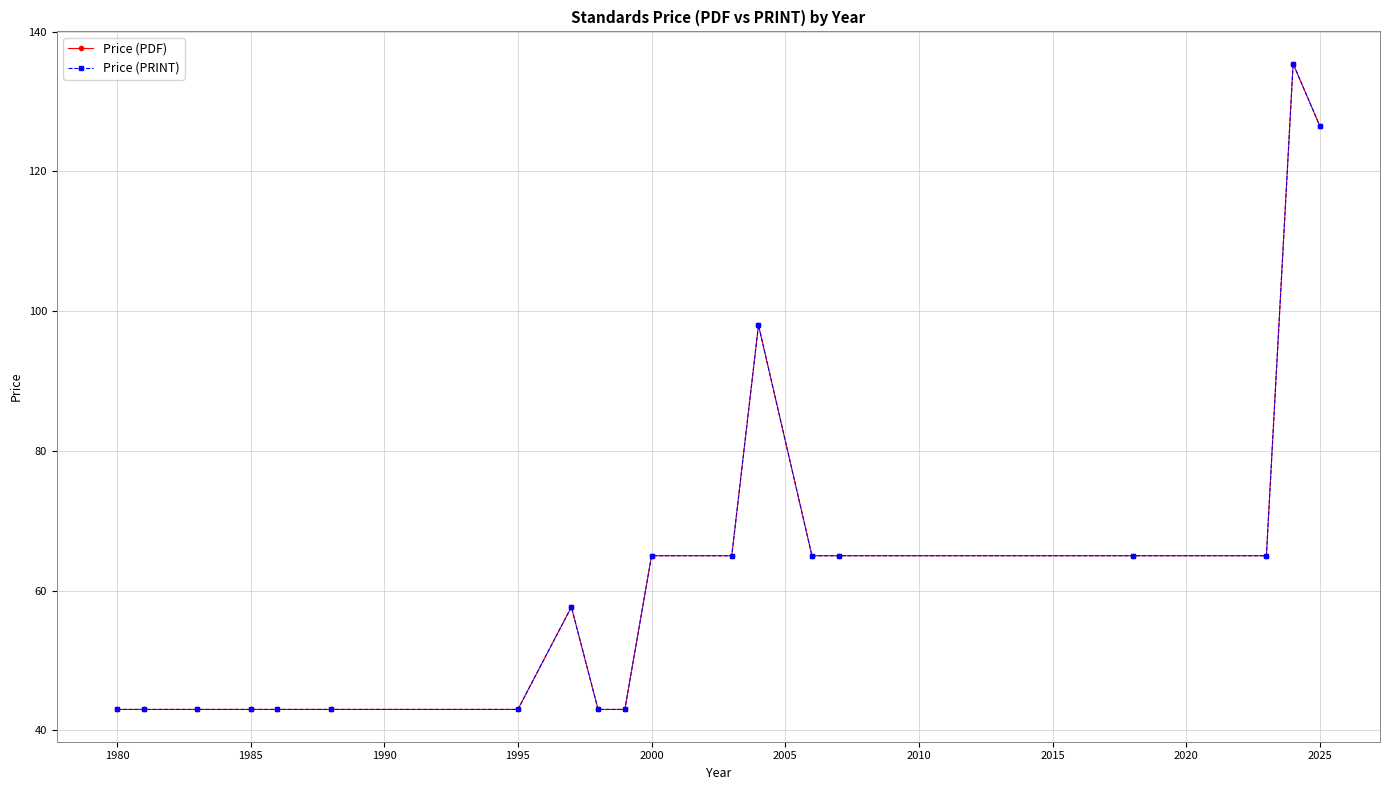

Does the chart have visible grid lines?

Yes